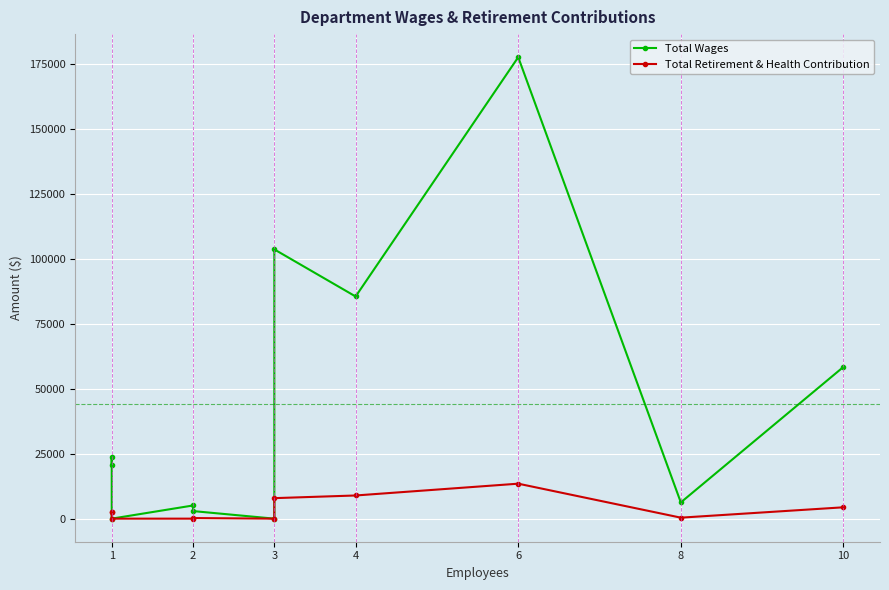

At which category does the chart reach its minimum across all series?

1